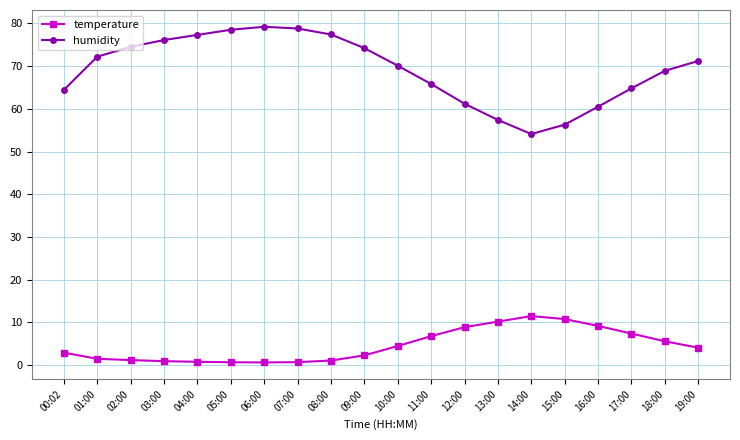

How many categories are shown in the chart?

20